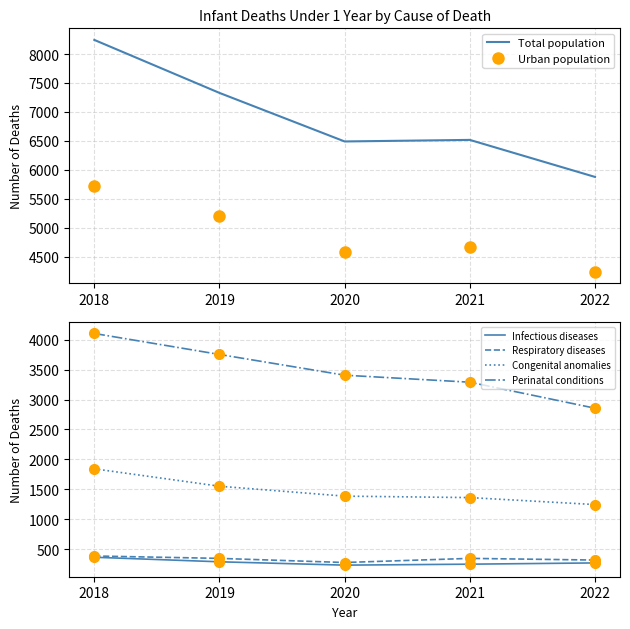

At which label is Infectious diseases closest to 297?

2019